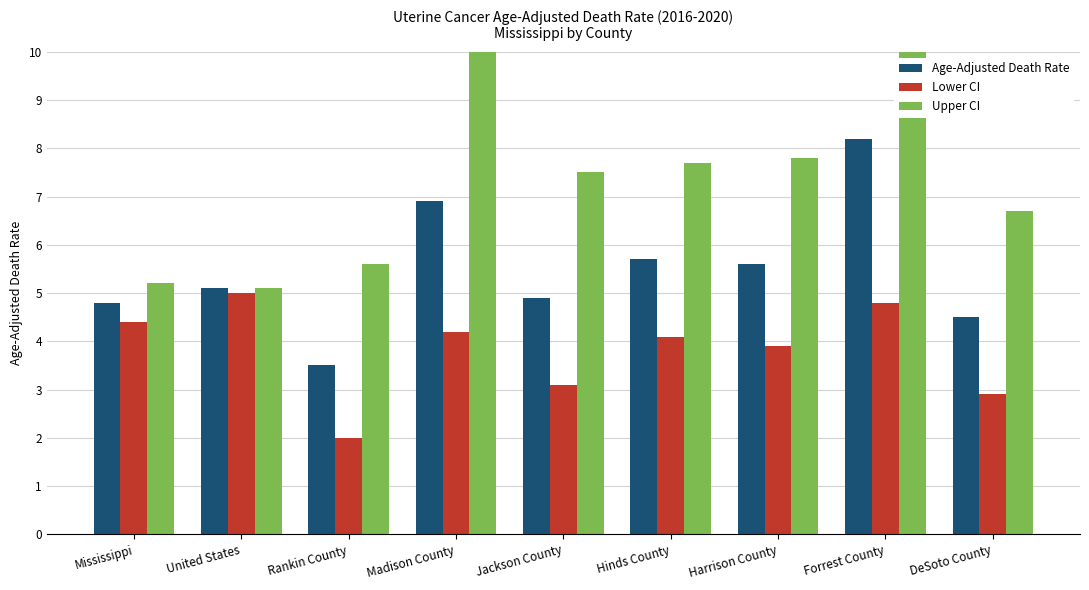

How many categories are shown in the chart?

9